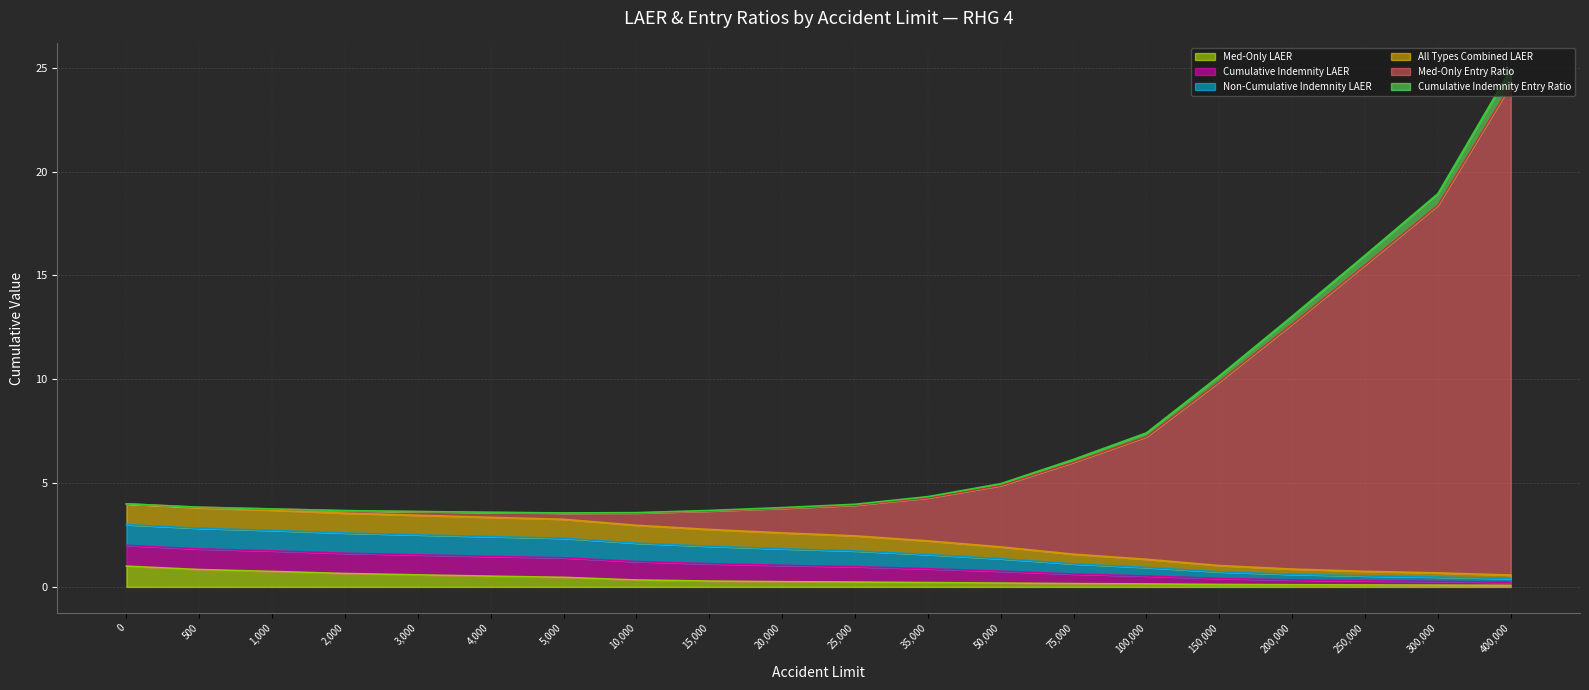

Which series changed the most between 3000 and 100000?

Med-Only Entry Ratio